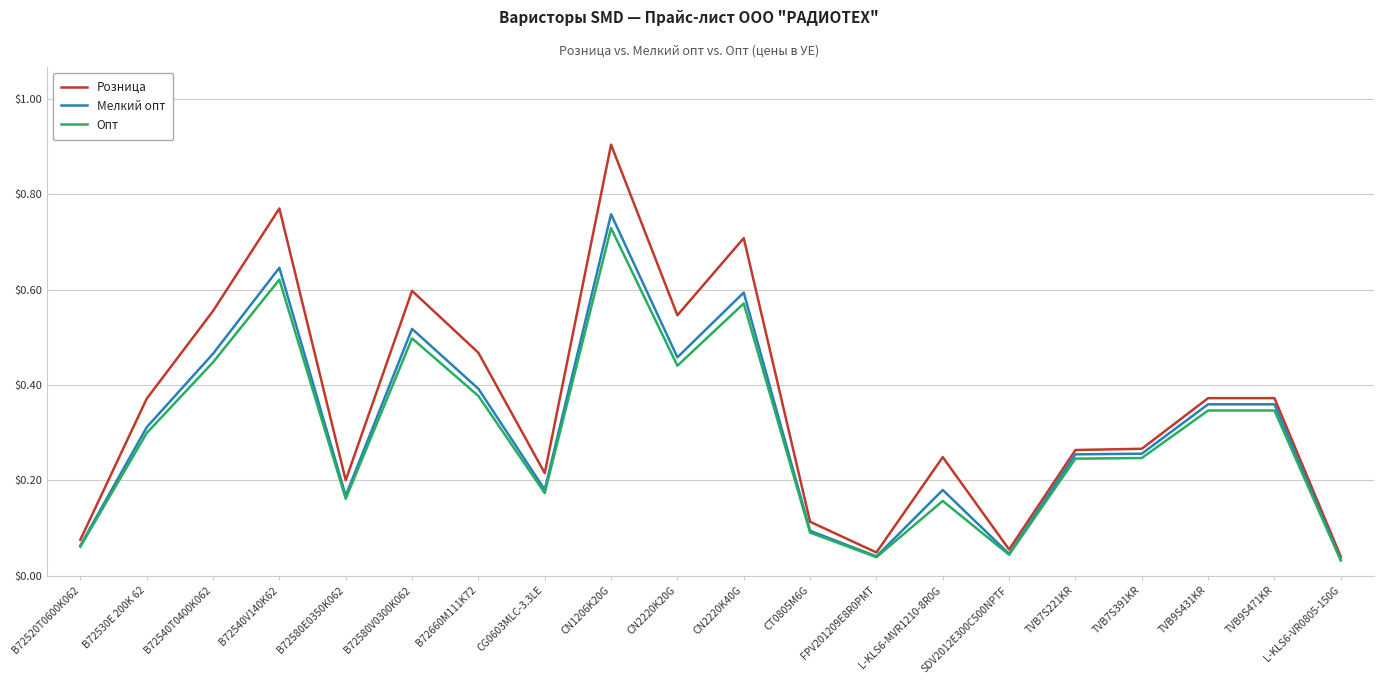

What position from the right is FPV201209E8R0PMT?

8